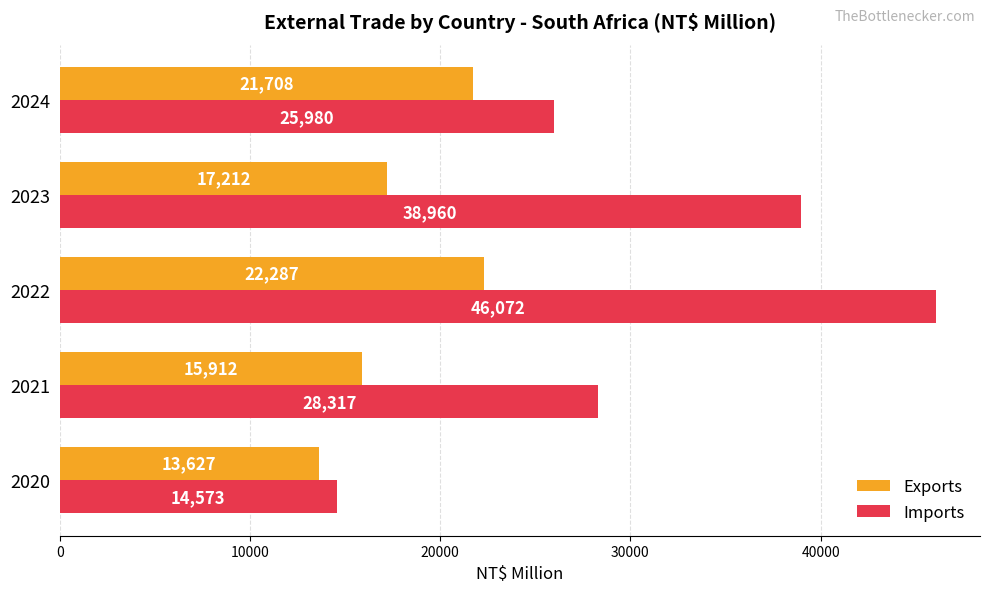

Which series has the largest total across all categories?

Imports